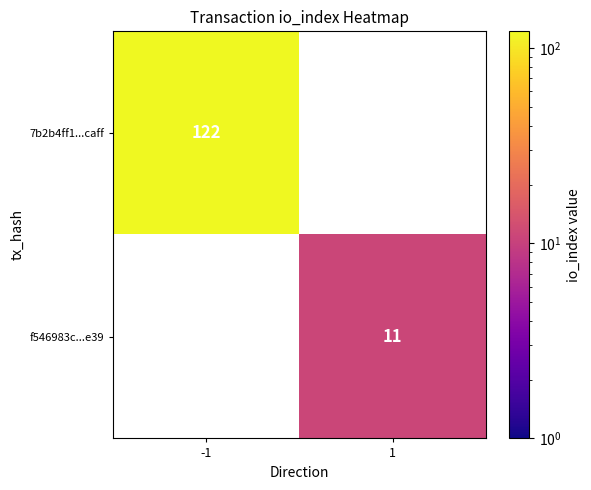

At how many categories does at least one series exceed 23?

1